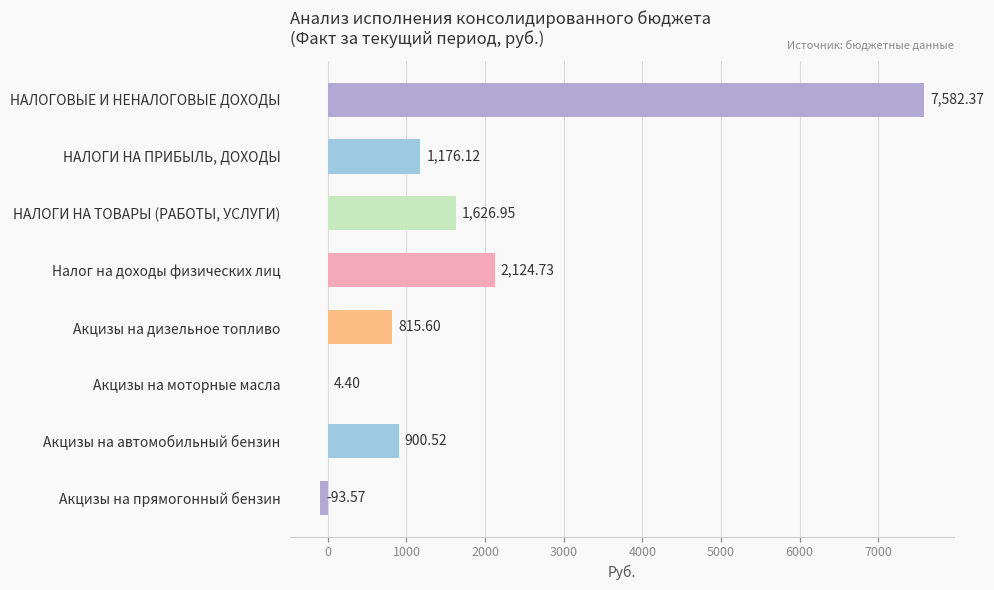

What is the average value?

1767.1